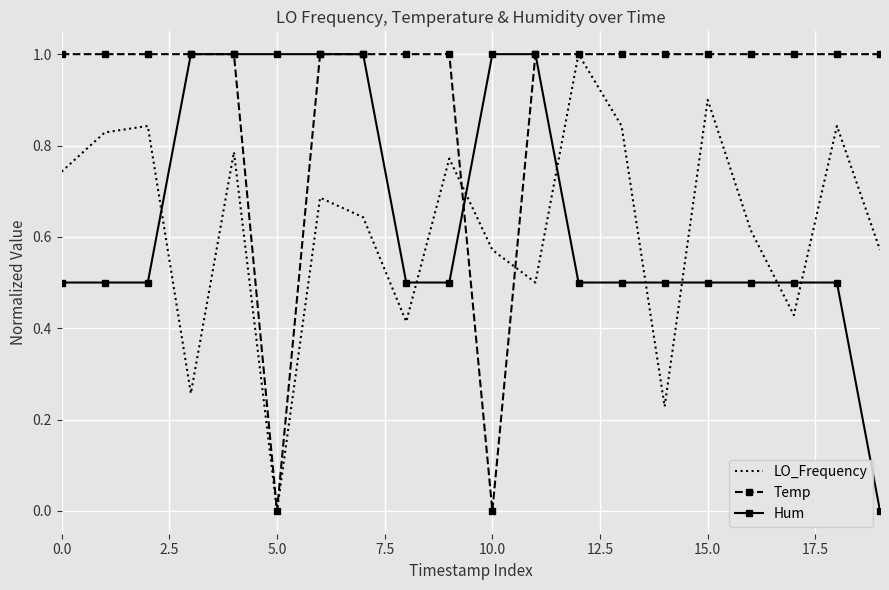

How many intersections are there between Hum and LO_Frequency?

8